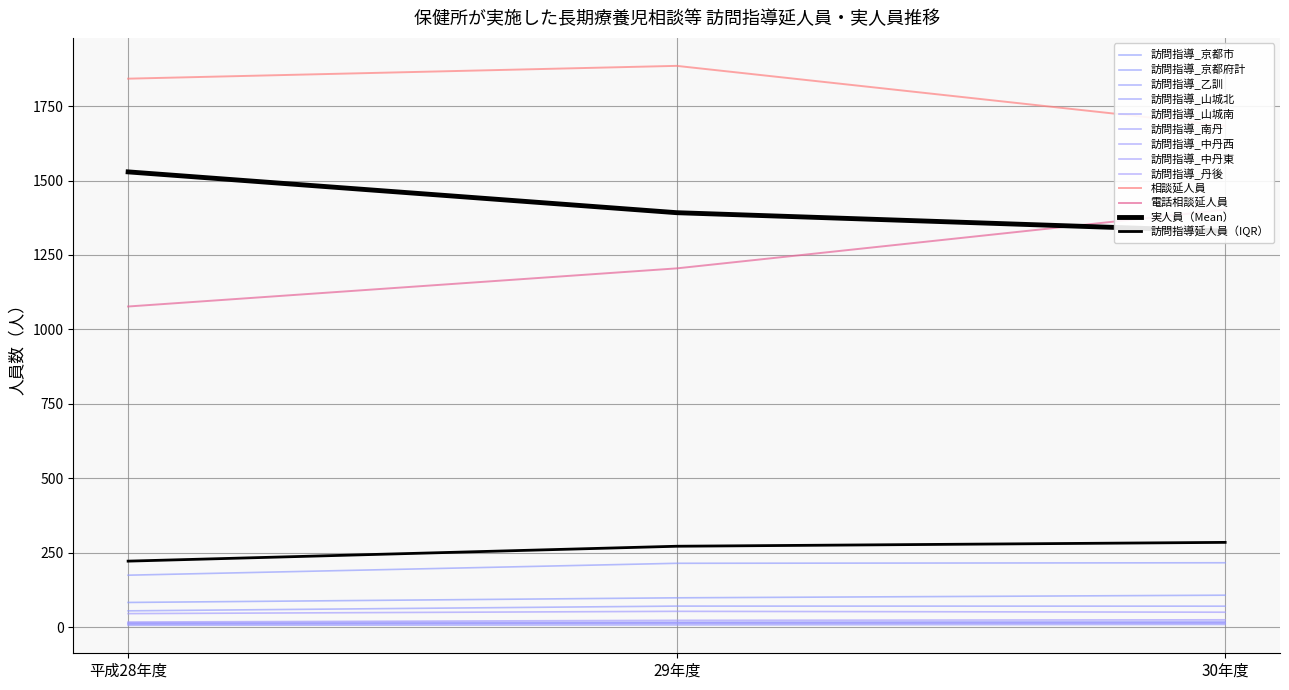

Count the number of values greater than 272.

1